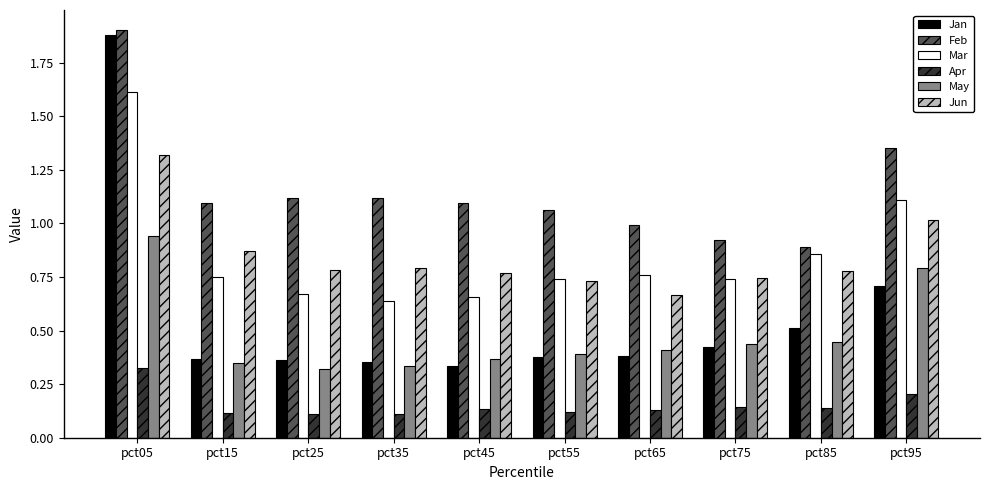

At which category does the chart reach its peak across all series?

pct05